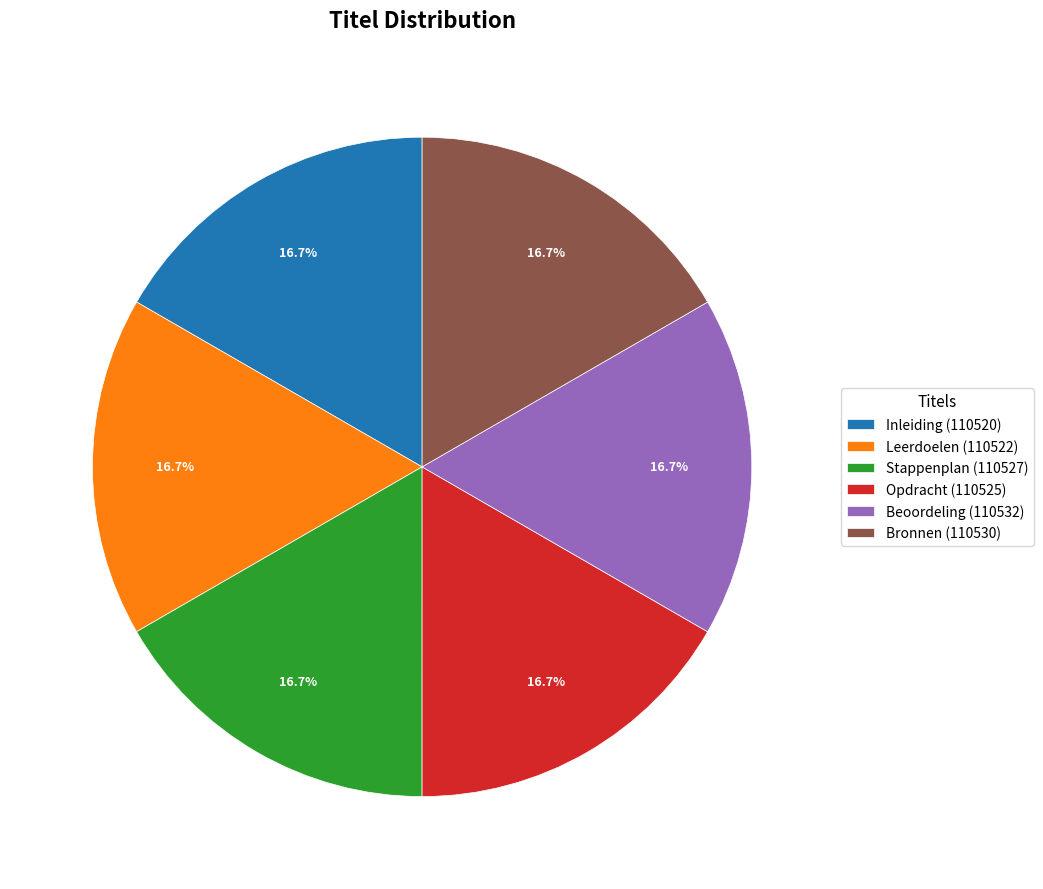

To the nearest percent, what portion does Bronnen represent?

17%